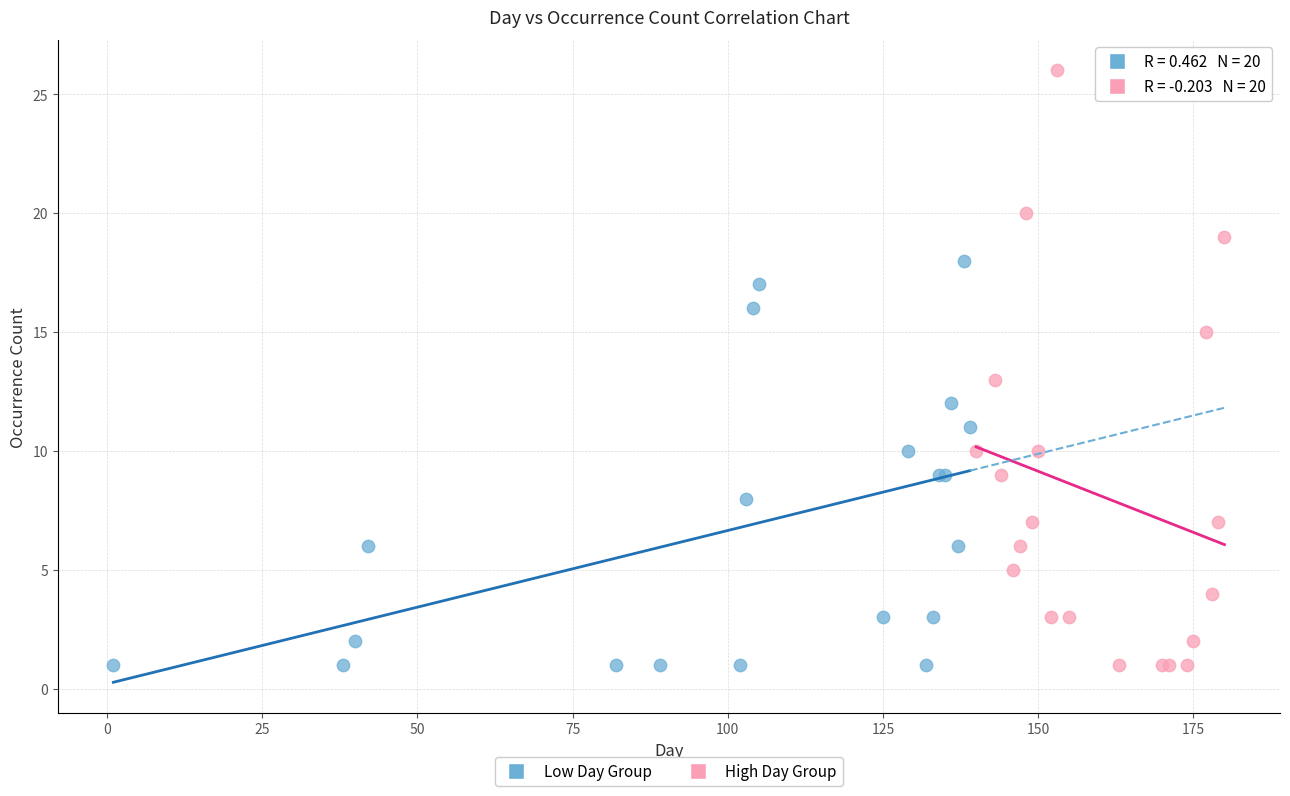

Which series contains the highest Y value?

High Day Group